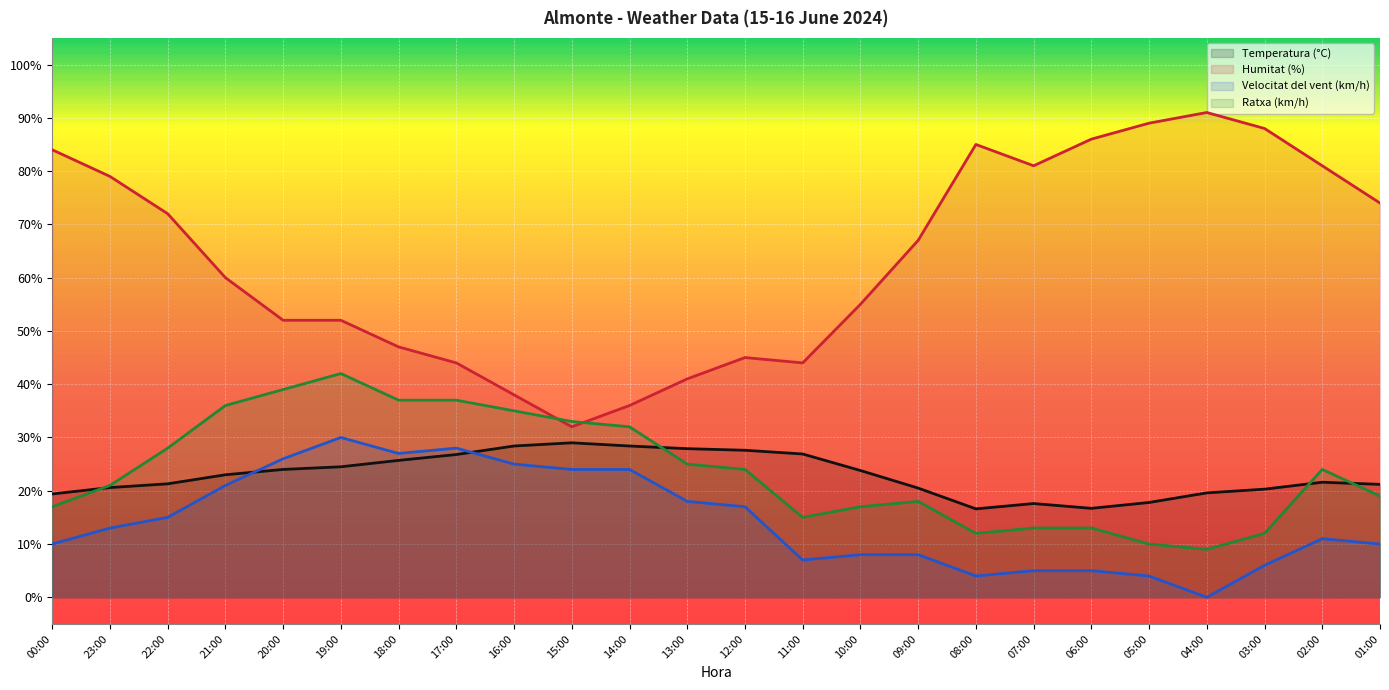

What is the sum of the Temperatura (°C) values at 17:00 and 16:00?

55.2